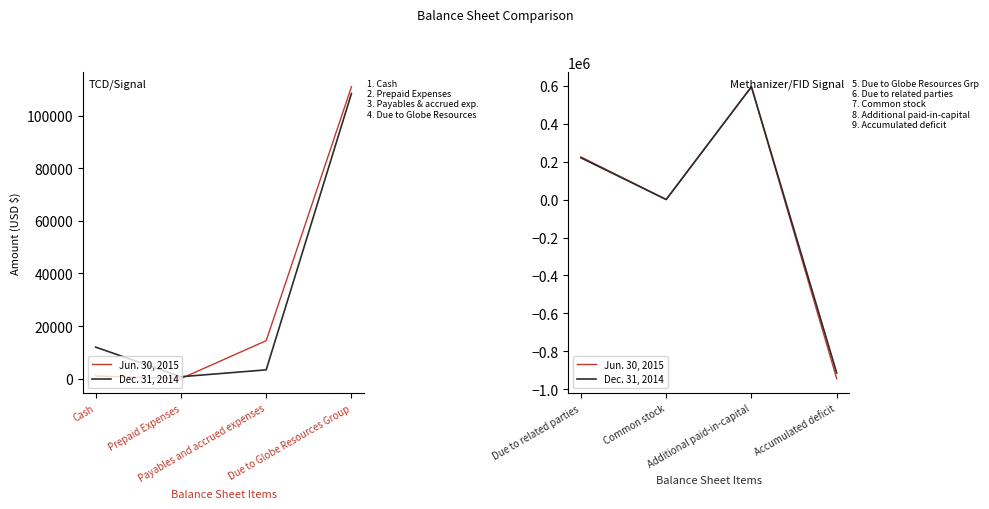

Is the value of Dec. 31, 2014 at Due to related parties greater than the value of Jun. 30, 2015 at Additional paid-in-capital?

No